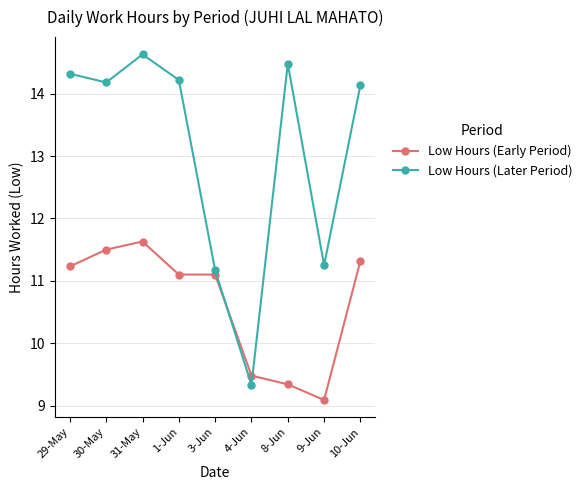

True or false: Low Hours (Early Period) has more than 2 points higher than both neighbors.

False